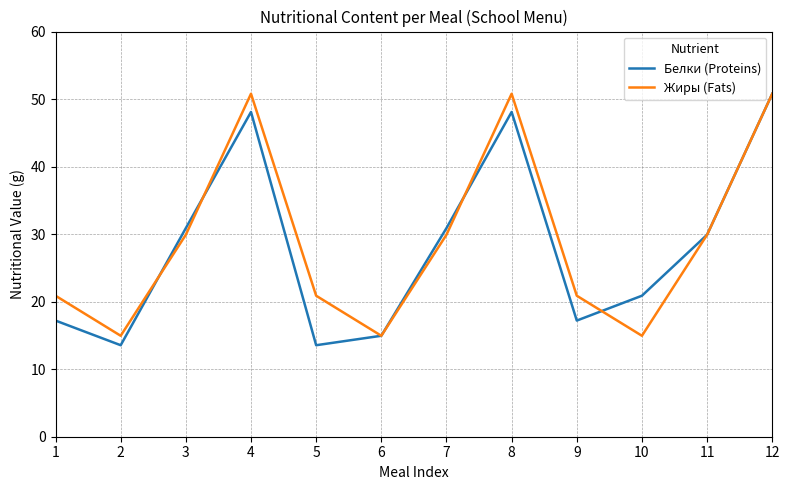

What are all the series names shown in the legend?

Белки (Proteins), Жиры (Fats)